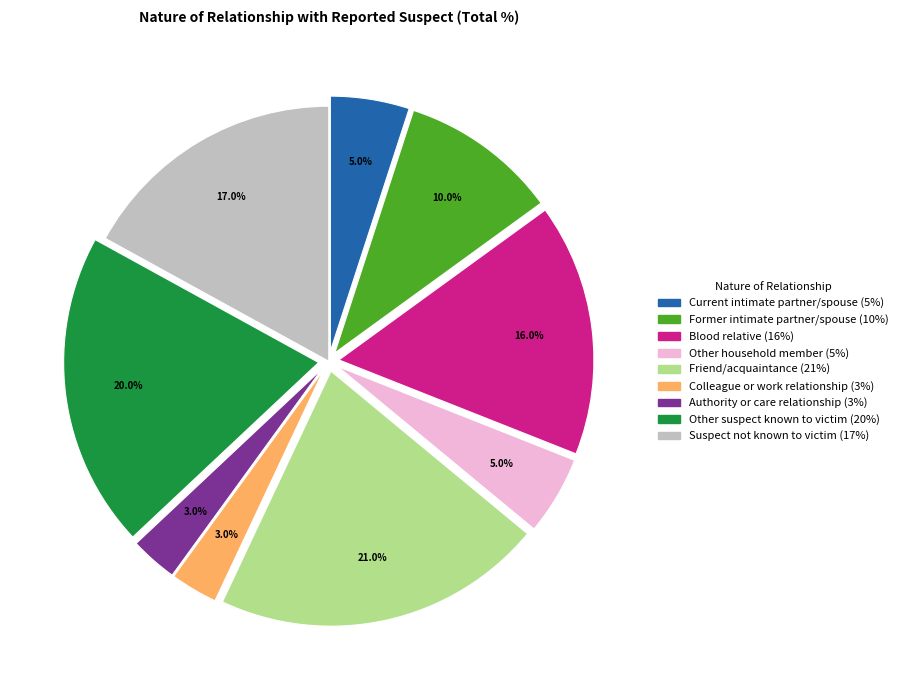

Which slice is the largest?

Friend/acquaintance